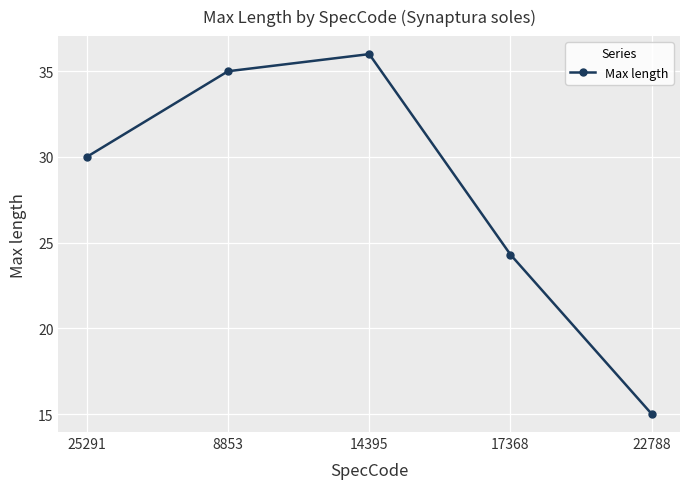

How many lines are shown in the chart?

1